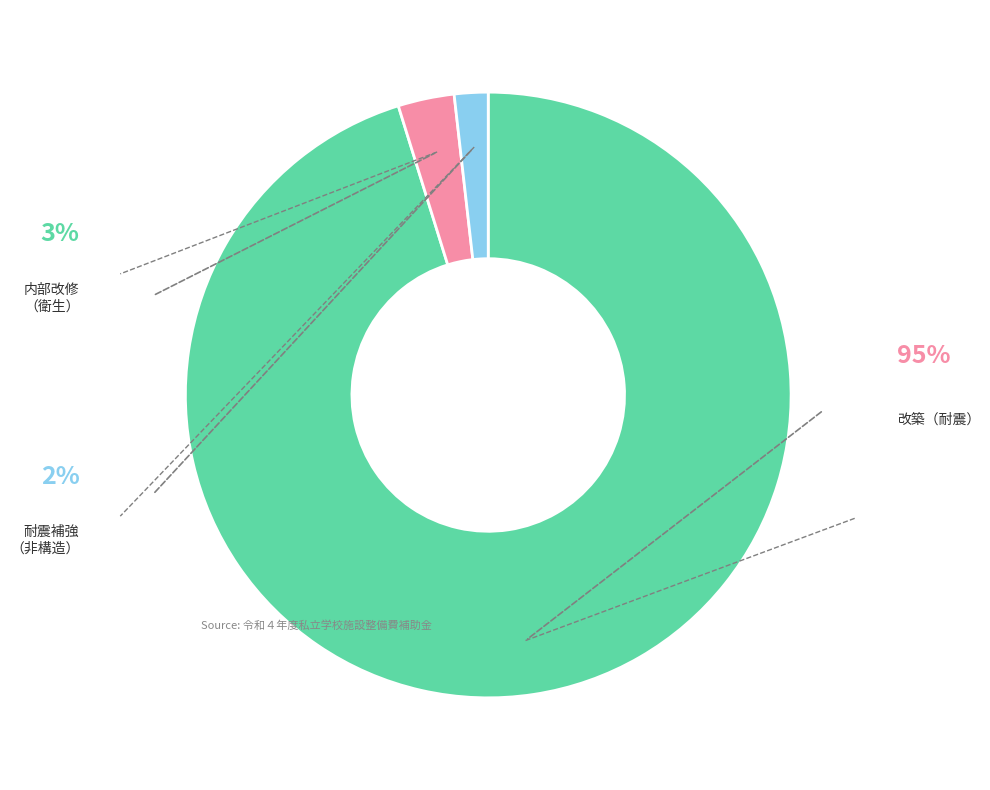

Is there any slice that represents more than half of the pie?

Yes